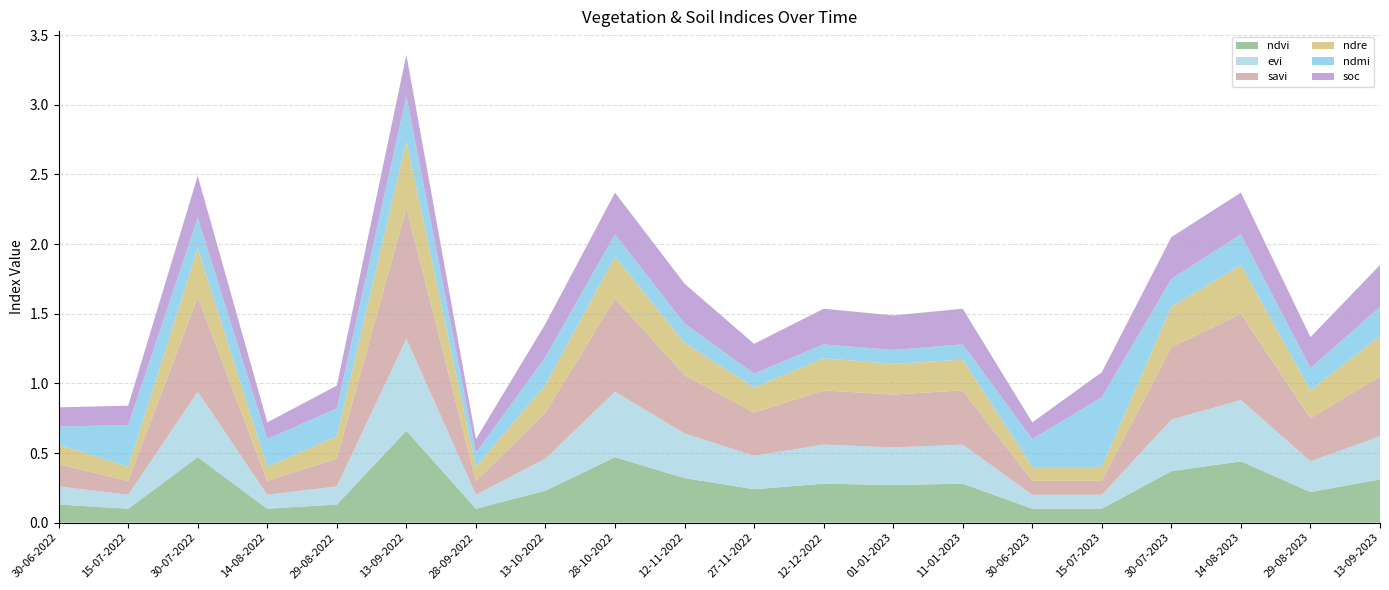

Reading left to right, list all the values displayed in this chart.

ndvi: 30-06-2022=0.1	15-07-2022=0.1	30-07-2022=0.5	14-08-2022=0.1	29-08-2022=0.1	13-09-2022=0.7	28-09-2022=0.1	13-10-2022=0.2	28-10-2022=0.5	12-11-2022=0.3	27-11-2022=0.2	12-12-2022=0.3	01-01-2023=0.3	11-01-2023=0.3	30-06-2023=0.1	15-07-2023=0.1	30-07-2023=0.4	14-08-2023=0.4	29-08-2023=0.2	13-09-2023=0.3
evi: 30-06-2022=0.1	15-07-2022=0.1	30-07-2022=0.5	14-08-2022=0.1	29-08-2022=0.1	13-09-2022=0.7	28-09-2022=0.1	13-10-2022=0.2	28-10-2022=0.5	12-11-2022=0.3	27-11-2022=0.2	12-12-2022=0.3	01-01-2023=0.3	11-01-2023=0.3	30-06-2023=0.1	15-07-2023=0.1	30-07-2023=0.4	14-08-2023=0.4	29-08-2023=0.2	13-09-2023=0.3
savi: 30-06-2022=0.2	15-07-2022=0.1	30-07-2022=0.7	14-08-2022=0.1	29-08-2022=0.2	13-09-2022=0.9	28-09-2022=0.1	13-10-2022=0.3	28-10-2022=0.7	12-11-2022=0.4	27-11-2022=0.3	12-12-2022=0.4	01-01-2023=0.4	11-01-2023=0.4	30-06-2023=0.1	15-07-2023=0.1	30-07-2023=0.5	14-08-2023=0.6	29-08-2023=0.3	13-09-2023=0.4
ndre: 30-06-2022=0.1	15-07-2022=0.1	30-07-2022=0.3	14-08-2022=0.1	29-08-2022=0.2	13-09-2022=0.5	28-09-2022=0.1	13-10-2022=0.2	28-10-2022=0.3	12-11-2022=0.2	27-11-2022=0.2	12-12-2022=0.2	01-01-2023=0.2	11-01-2023=0.2	30-06-2023=0.1	15-07-2023=0.1	30-07-2023=0.3	14-08-2023=0.3	29-08-2023=0.2	13-09-2023=0.3
ndmi: 30-06-2022=0.1	15-07-2022=0.3	30-07-2022=0.2	14-08-2022=0.2	29-08-2022=0.2	13-09-2022=0.3	28-09-2022=0.1	13-10-2022=0.2	28-10-2022=0.2	12-11-2022=0.1	27-11-2022=0.1	12-12-2022=0.1	01-01-2023=0.1	11-01-2023=0.1	30-06-2023=0.2	15-07-2023=0.5	30-07-2023=0.2	14-08-2023=0.2	29-08-2023=0.2	13-09-2023=0.2
soc: 30-06-2022=0.1	15-07-2022=0.1	30-07-2022=0.3	14-08-2022=0.1	29-08-2022=0.2	13-09-2022=0.3	28-09-2022=0.1	13-10-2022=0.2	28-10-2022=0.3	12-11-2022=0.3	27-11-2022=0.2	12-12-2022=0.3	01-01-2023=0.2	11-01-2023=0.3	30-06-2023=0.1	15-07-2023=0.2	30-07-2023=0.3	14-08-2023=0.3	29-08-2023=0.2	13-09-2023=0.3